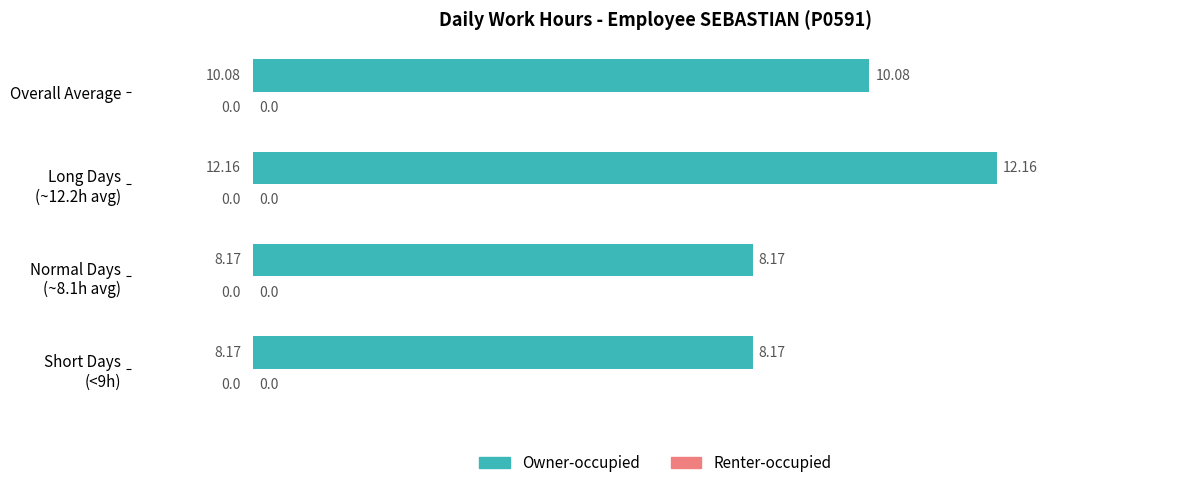

Where is the data nearest to the value 10?

Overall Average